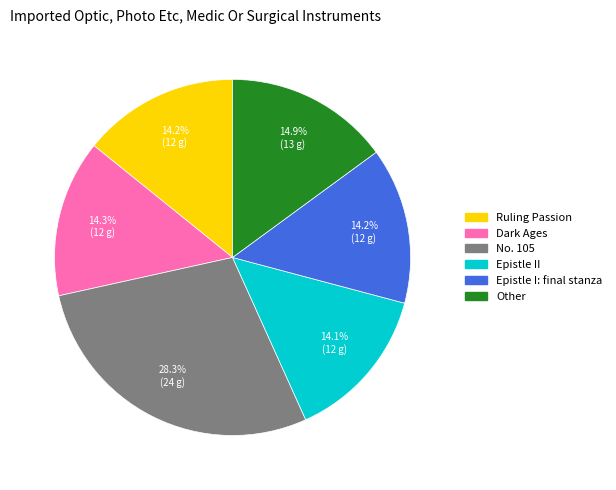

To the nearest percent, what is the combined percentage of Epistle I: final stanza and No. 105?

42%